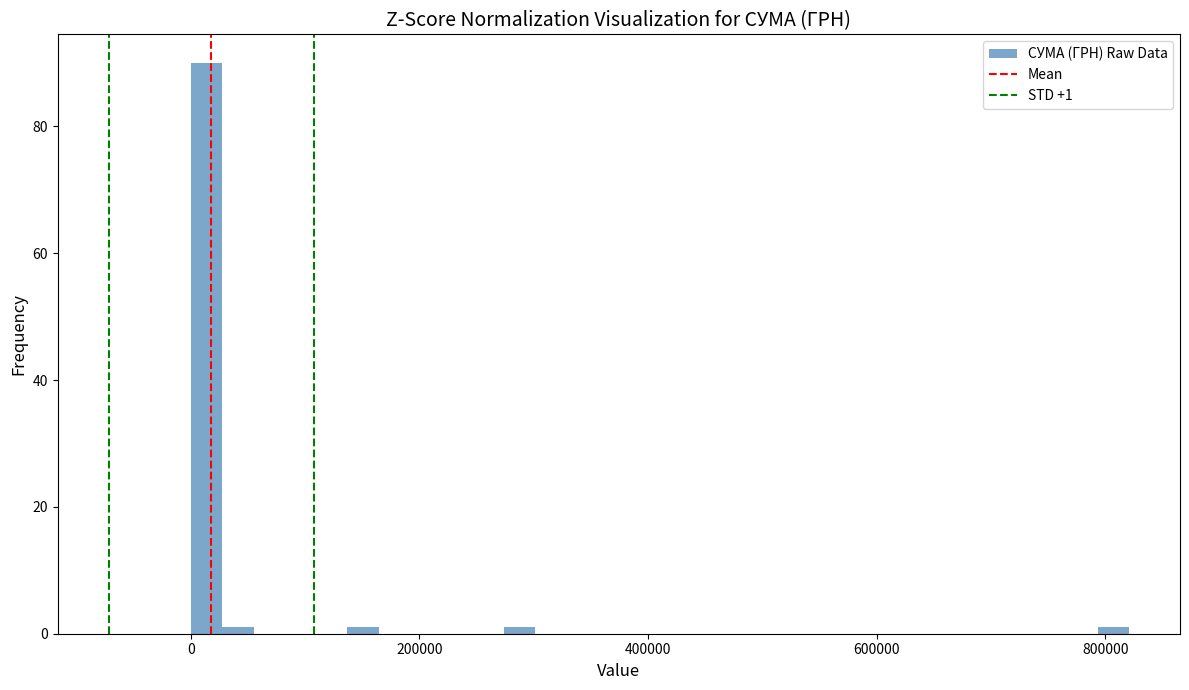

Read against the x-axis, roughly where is the centre of the tallest bar?

20000